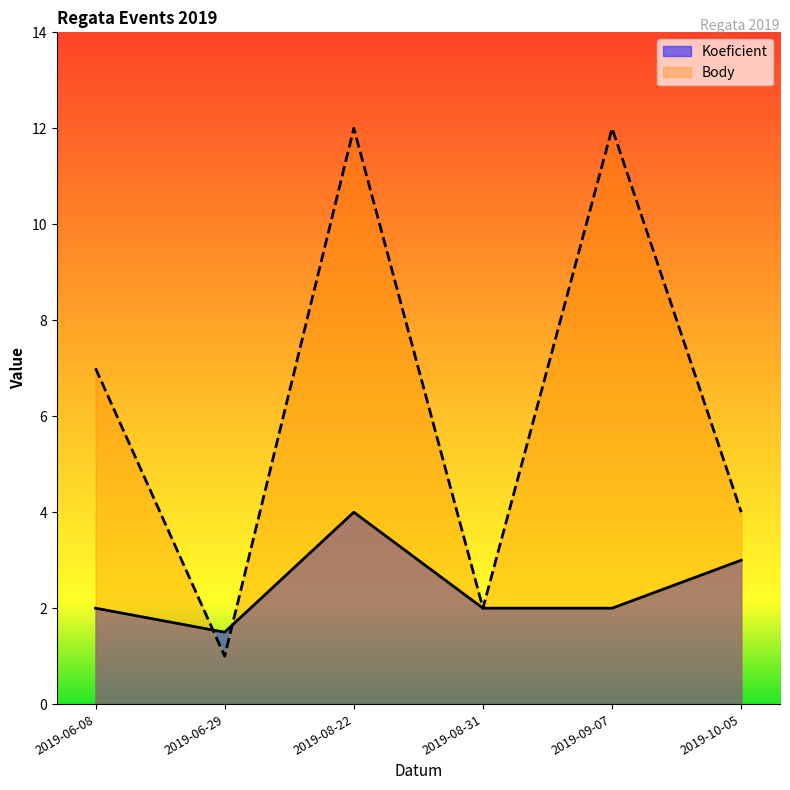

What is the greatest value displayed?

12.0